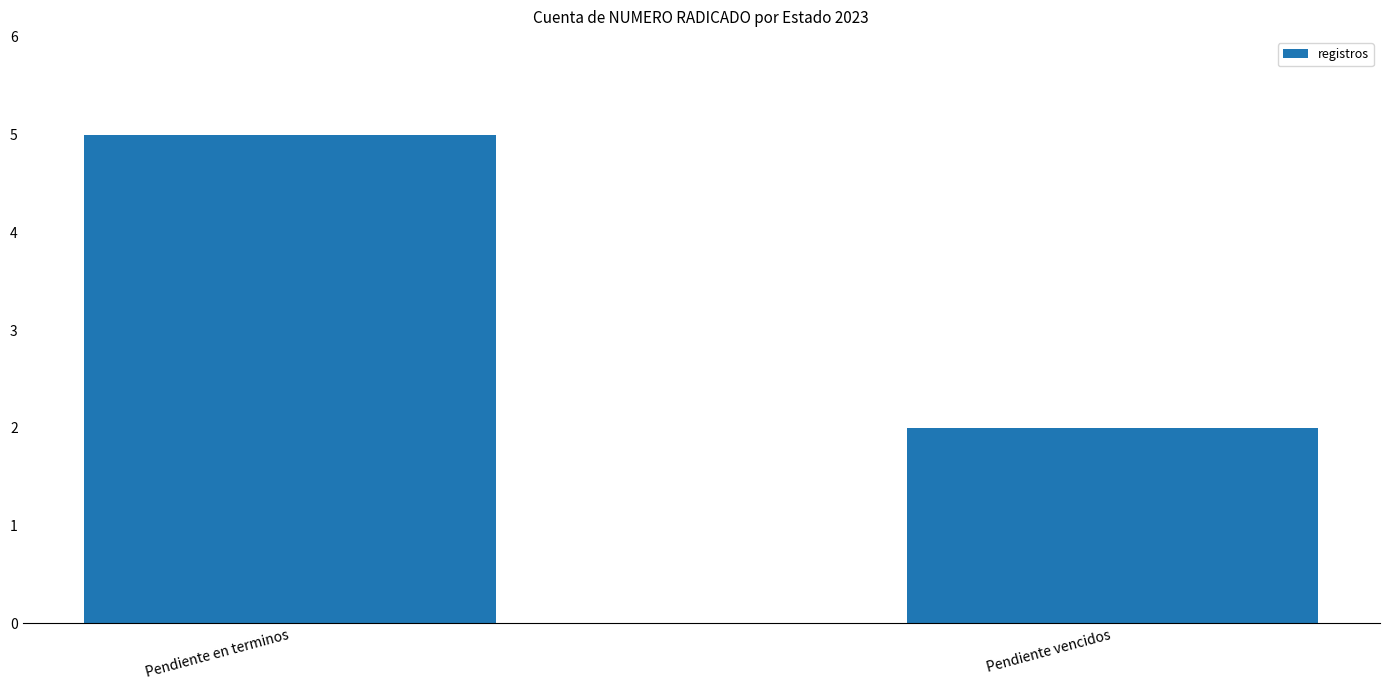

Reading left to right, extract all data points from this chart.

5	2